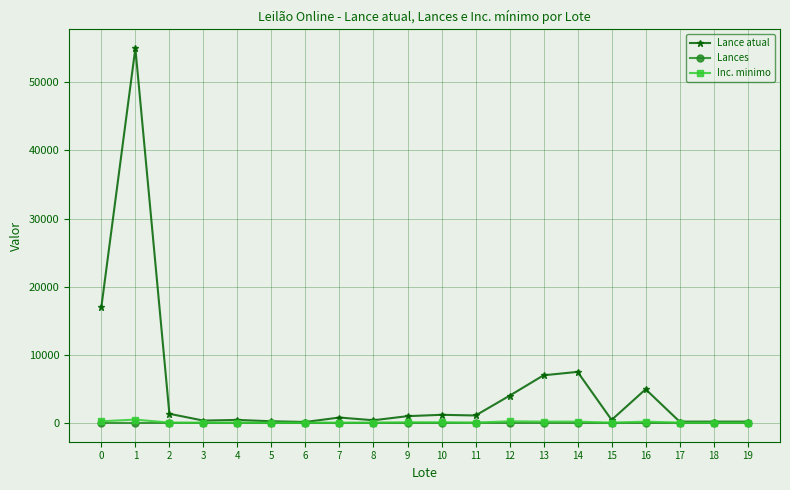

At which category is the sum across all series the highest?

1